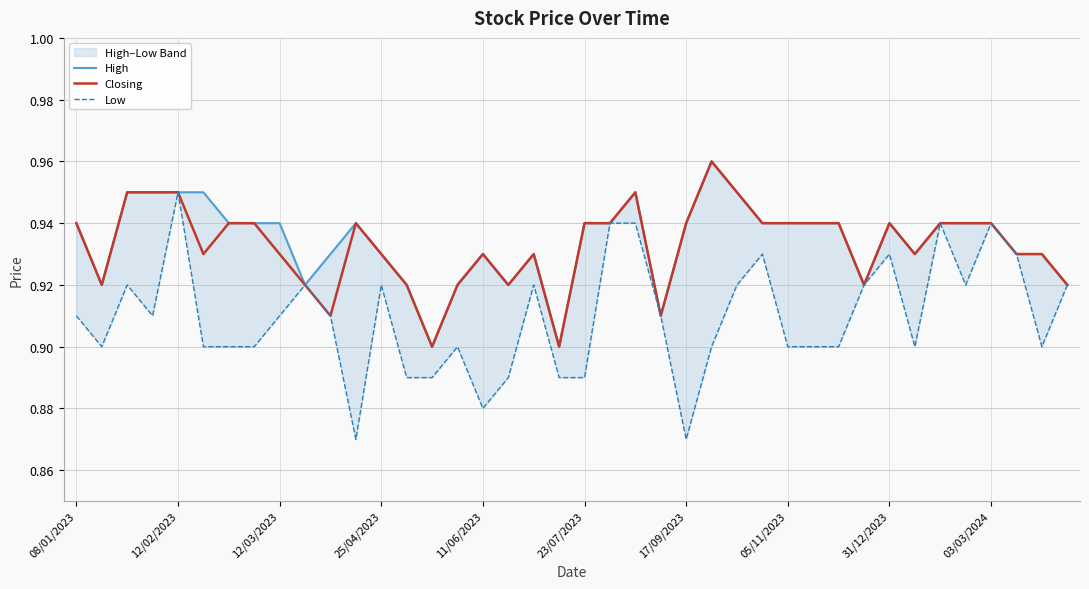

What is the total value across all series at 12/02/2023?

2.8